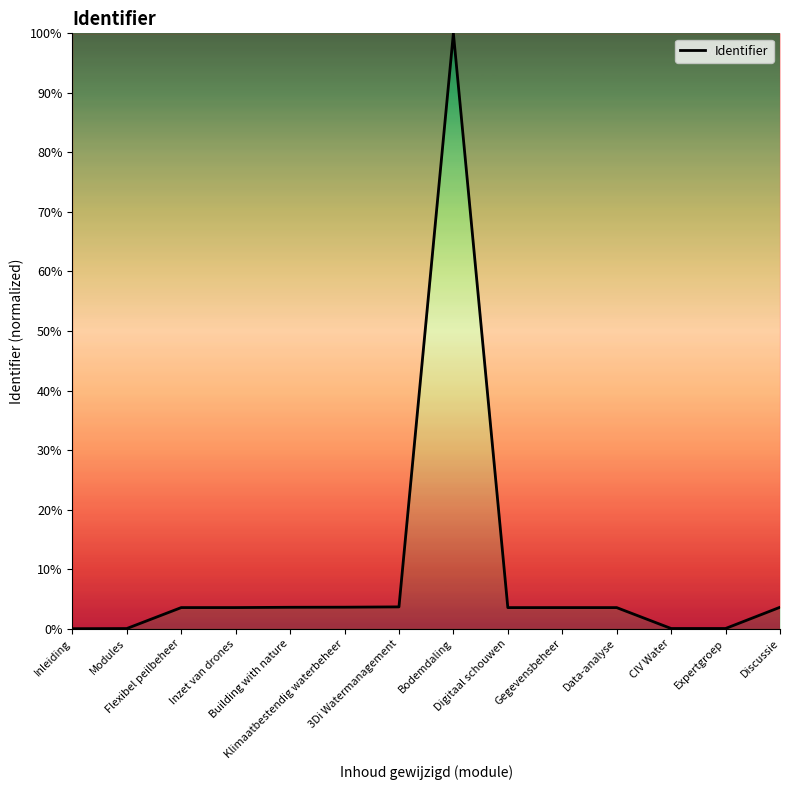

What is the difference between the maximum and minimum values?

100.0